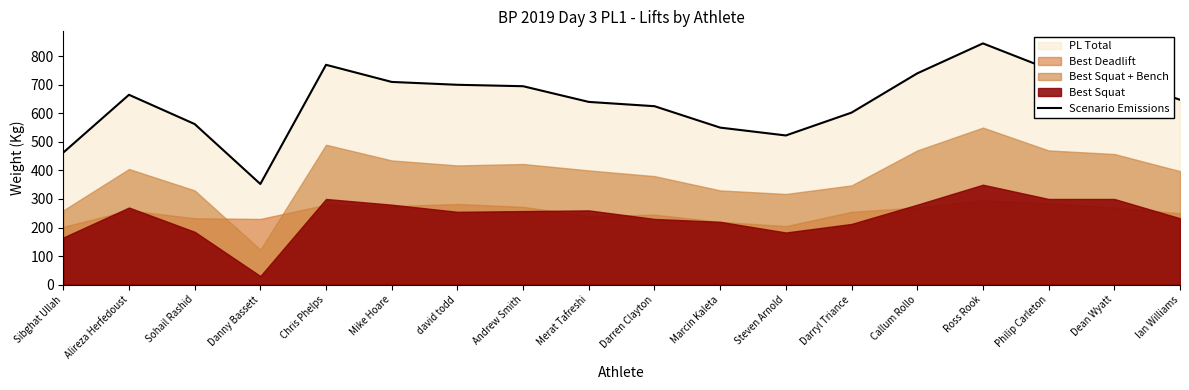

List the labels in order of value, largest first.

Ross Rook, Chris Phelps, Philip Carleton, Callum Rollo, Dean Wyatt, Mike Hoare, david todd, Andrew Smith, Alireza Herfedoust, Ian Williams, Merat Tafreshi, Darren Clayton, Darryl Triance, Sohail Rashid, Marcin Kaleta, Steven Arnold, Sibghat Ullah, Danny Bassett